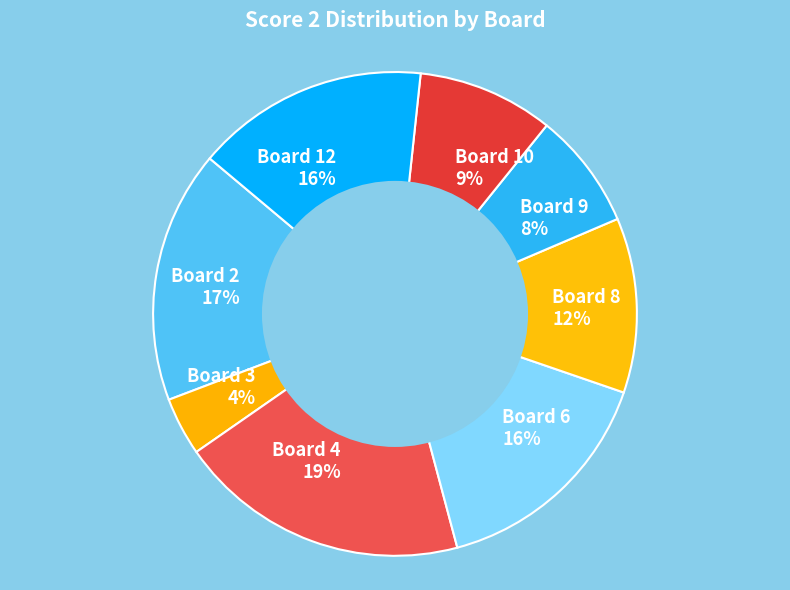

Count the number of slices in the pie.

8